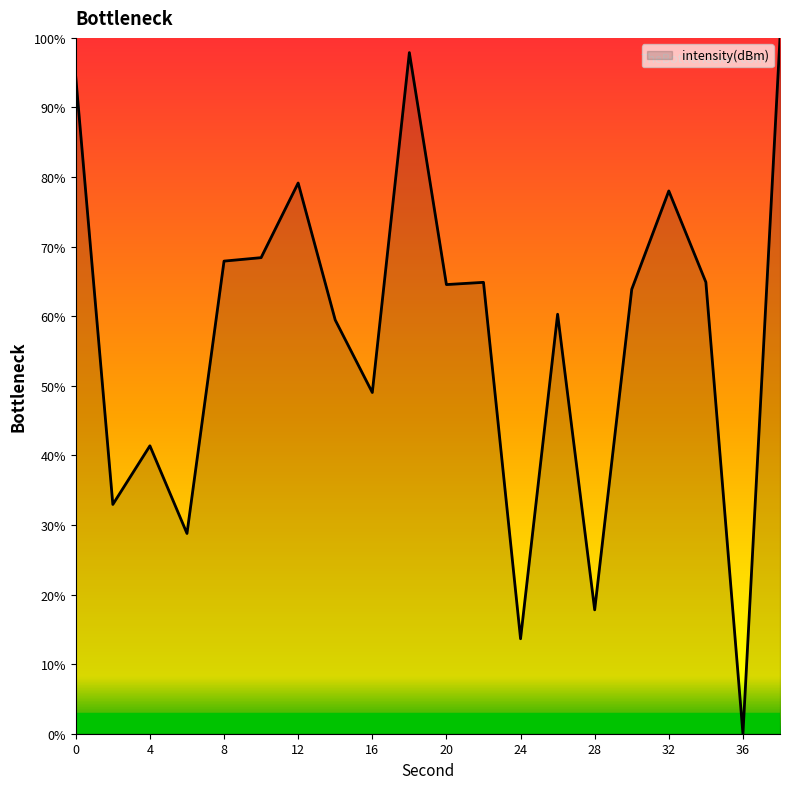

What is the average value?

57.4